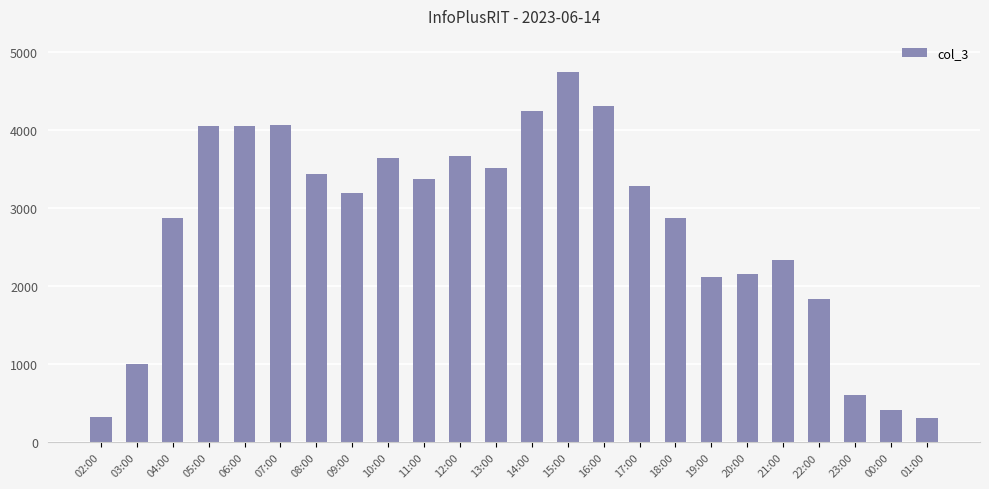

What is the greatest value displayed?

4738